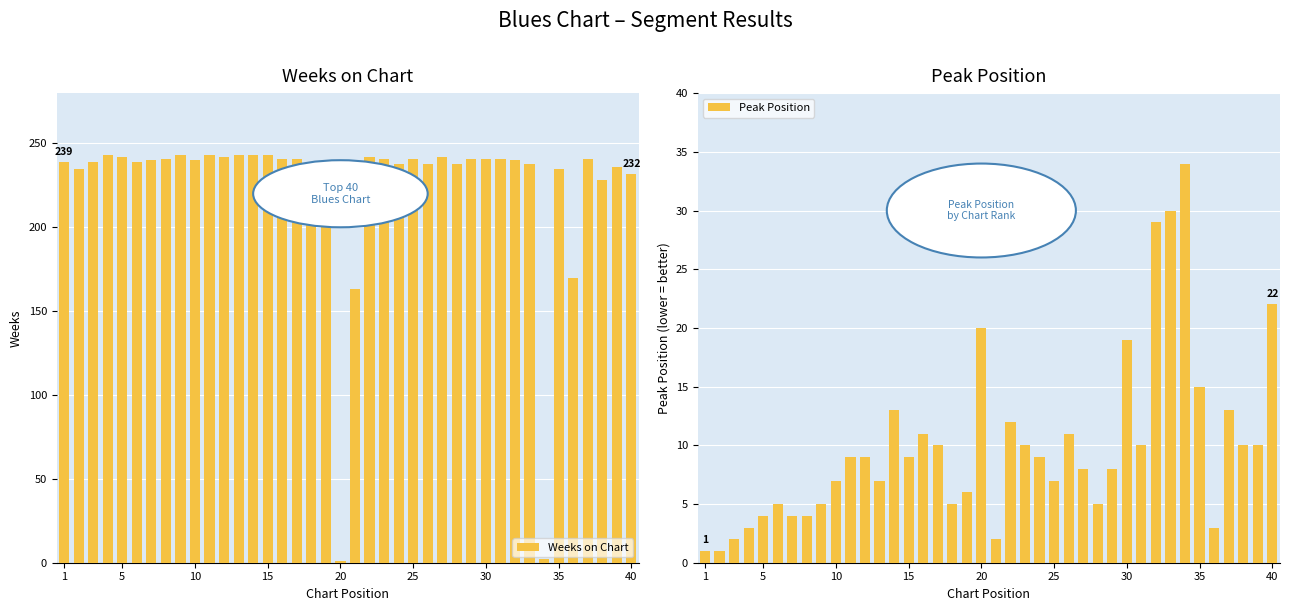

What is the maximum value for Peak Position?

34